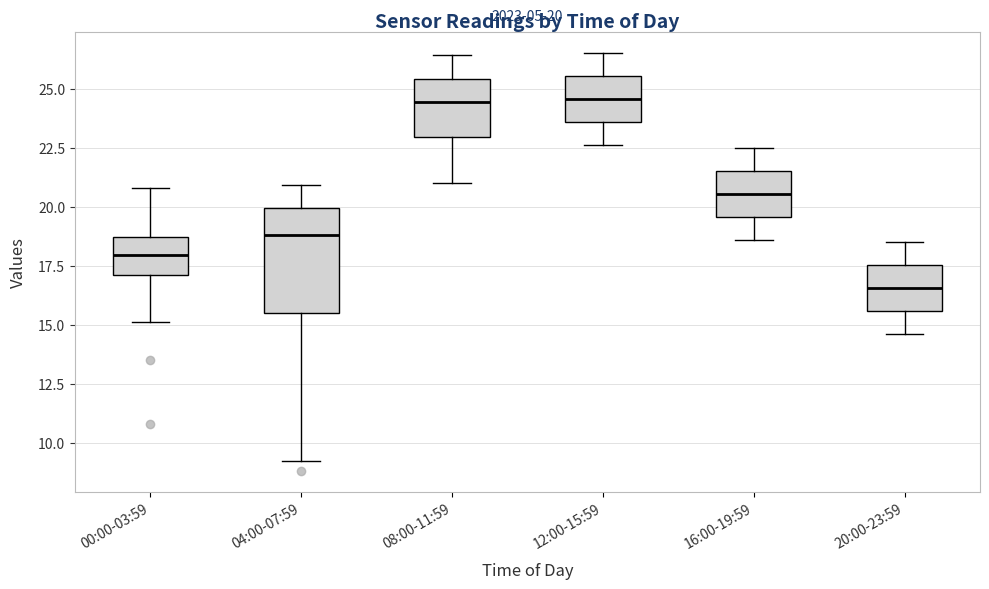

Which box has the lowest median line?

20:00-23:59